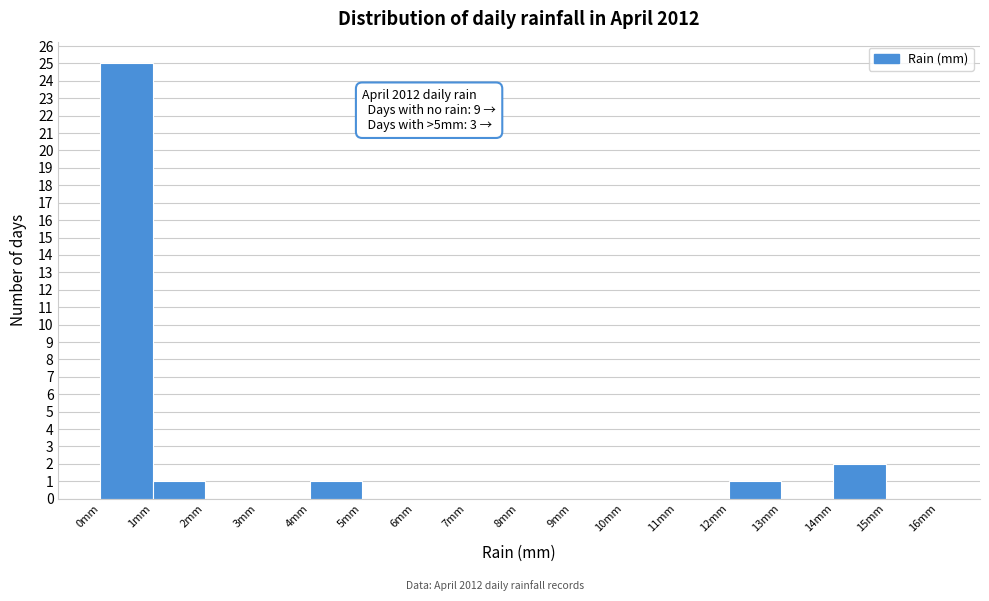

Which range on the x-axis has the tallest bar?

0 to 1